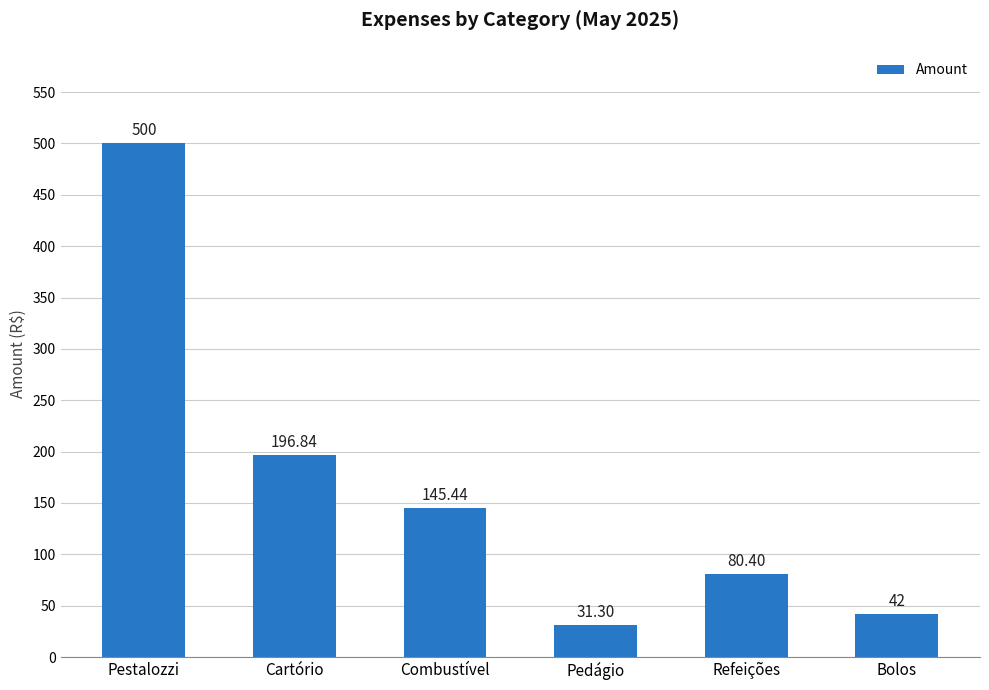

Rank the categories by value from highest to lowest.

Pestalozzi, Cartório, Combustível, Refeições, Bolos, Pedágio